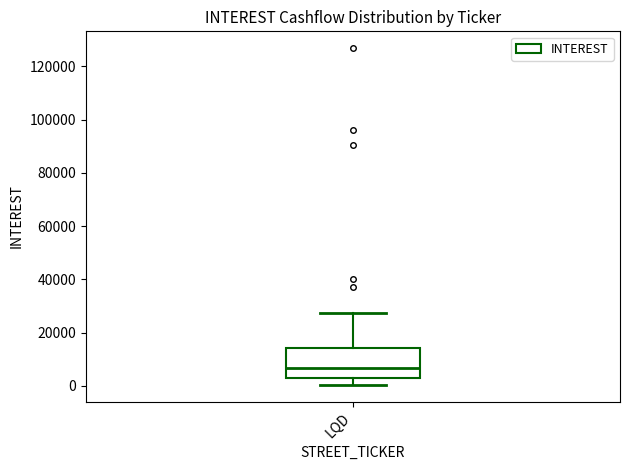

Read this box plot against the y-axis: the position of the median line, the range covered by the box, and the ends of both whiskers. The values are not printed on the chart, so give them approximately, as read against the axis.

median 6000, box 2000 to 14000, whiskers 0 to 28000